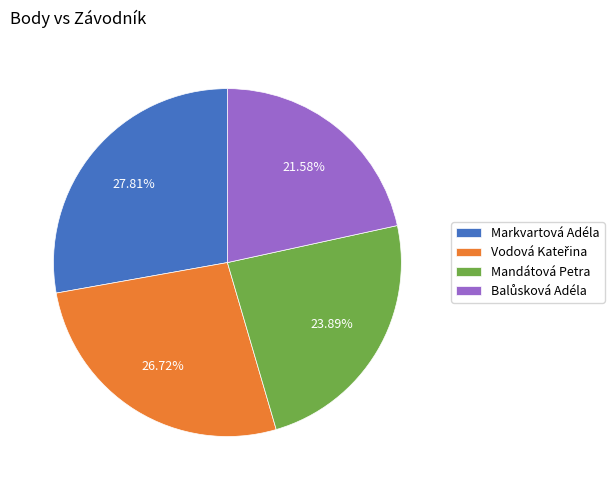

Which category has the biggest portion of the pie?

Markvartová Adéla